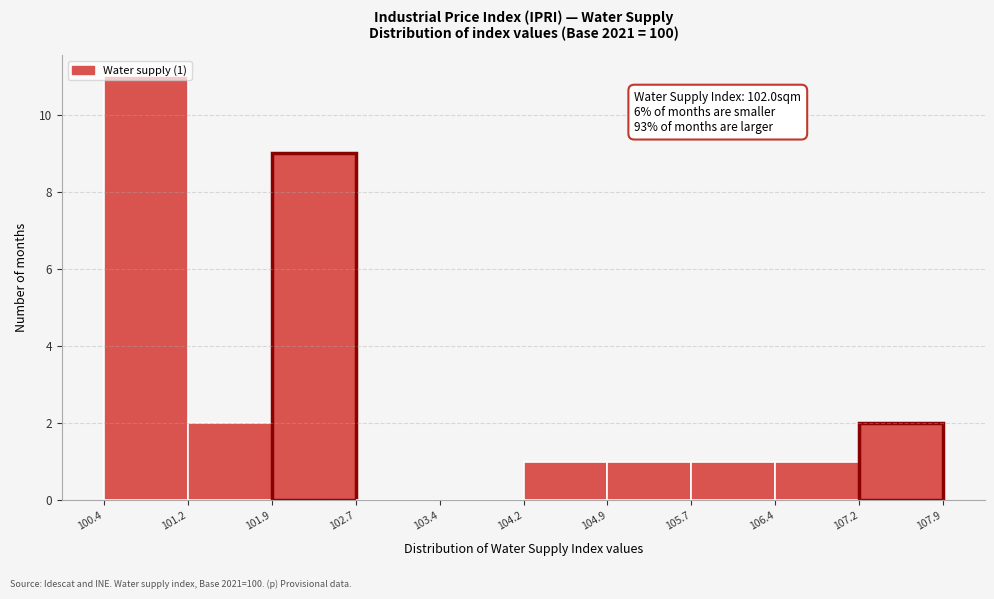

Which range on the x-axis has the tallest bar?

100.4 to 101.2